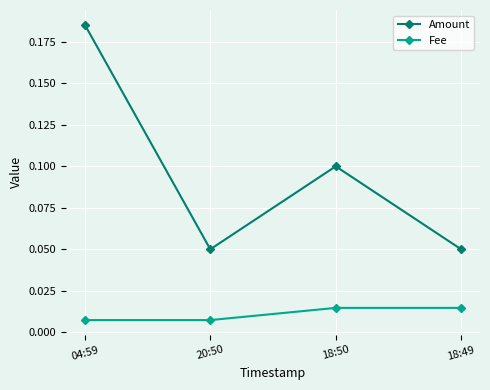

What are all the series names shown in the legend?

Amount, Fee